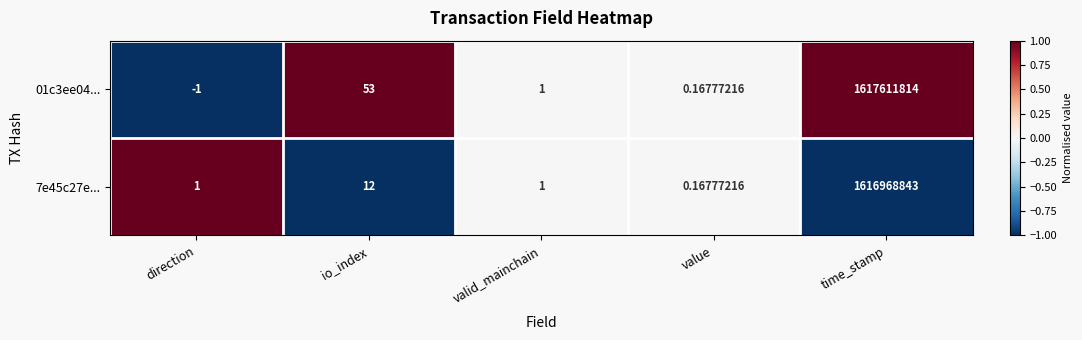

Is the value of 01c3ee04... at io_index greater than the value of 7e45c27e... at io_index?

Yes